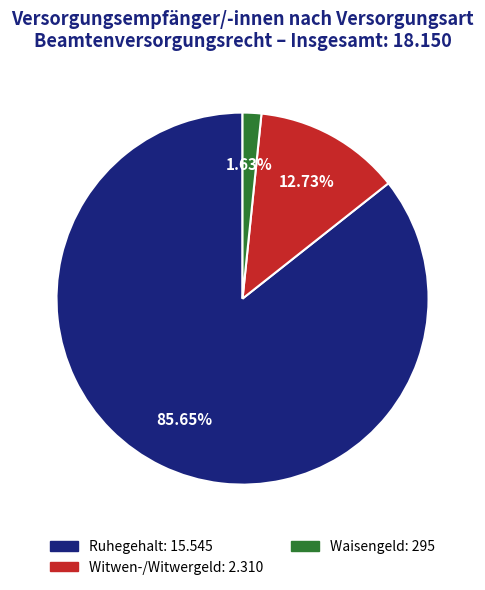

Count the number of slices in the pie.

3